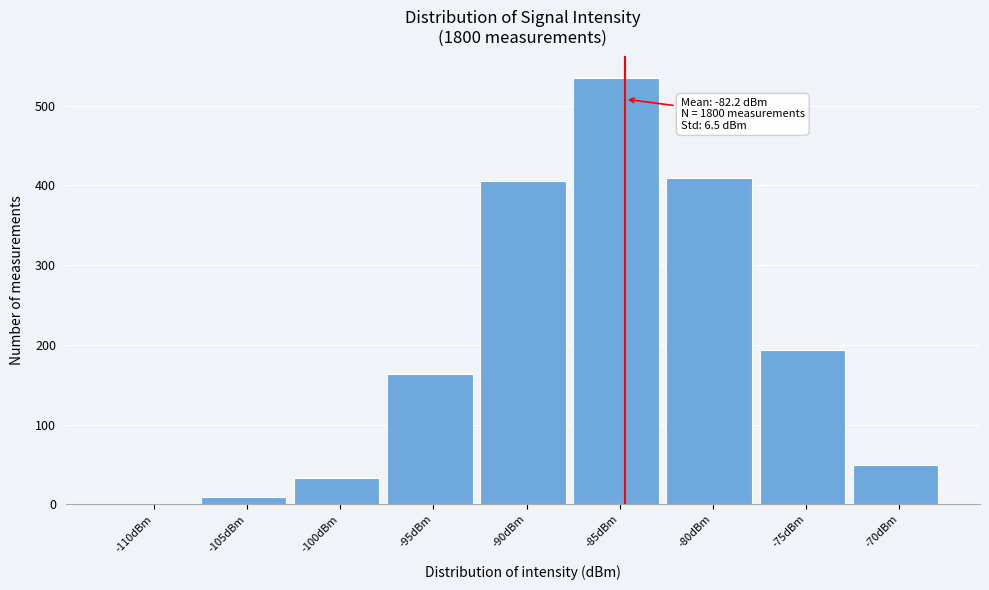

Reading left to right, what are all the values shown in this chart?

-110dBm=0	-105dBm=9	-100dBm=33	-95dBm=163	-90dBm=405	-85dBm=535	-80dBm=409	-75dBm=193	-70dBm=49